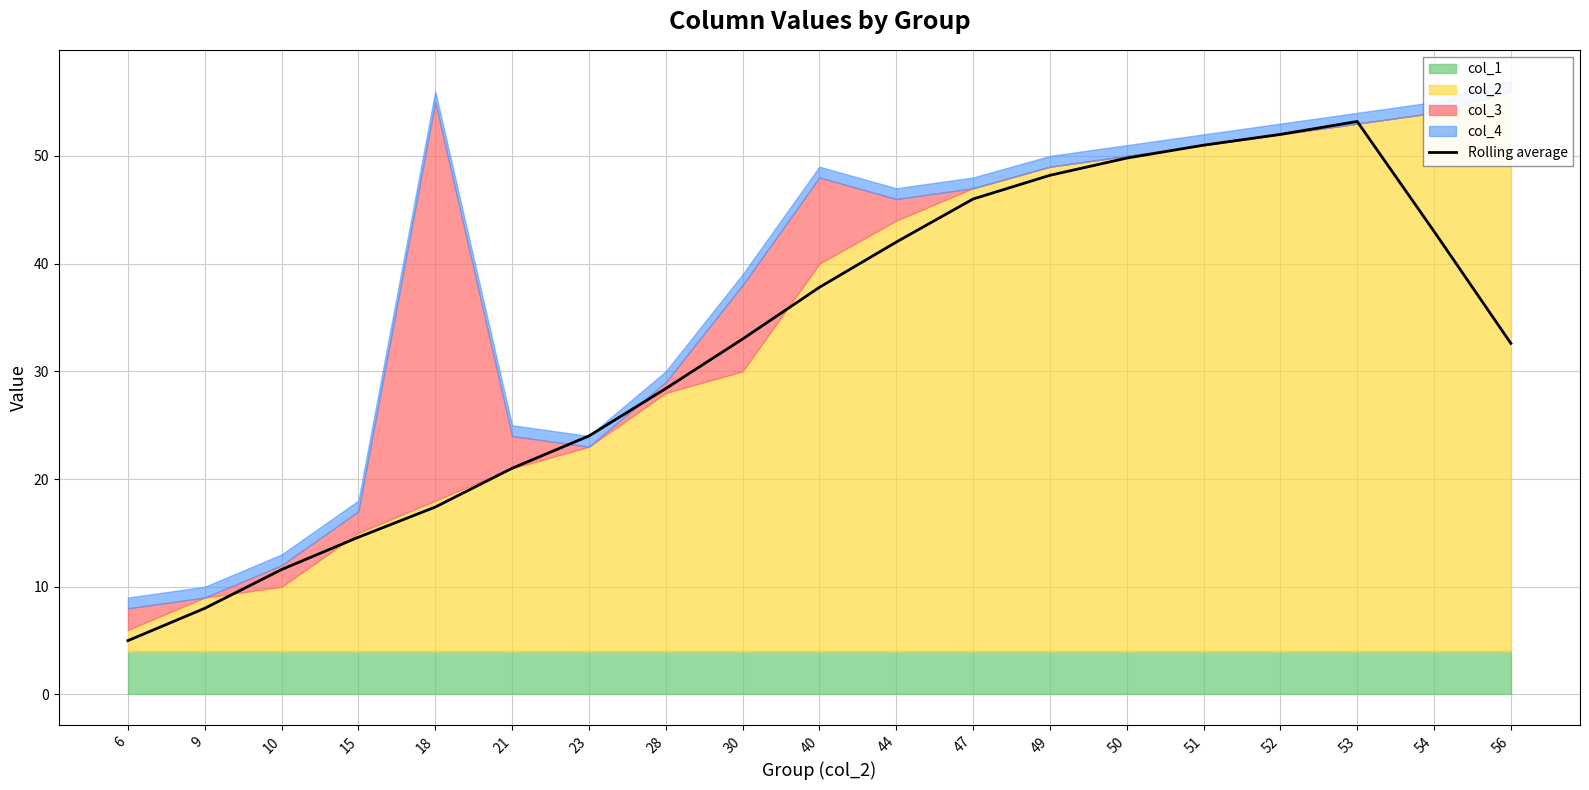

Does the chart display data point markers on the line(s)?

No